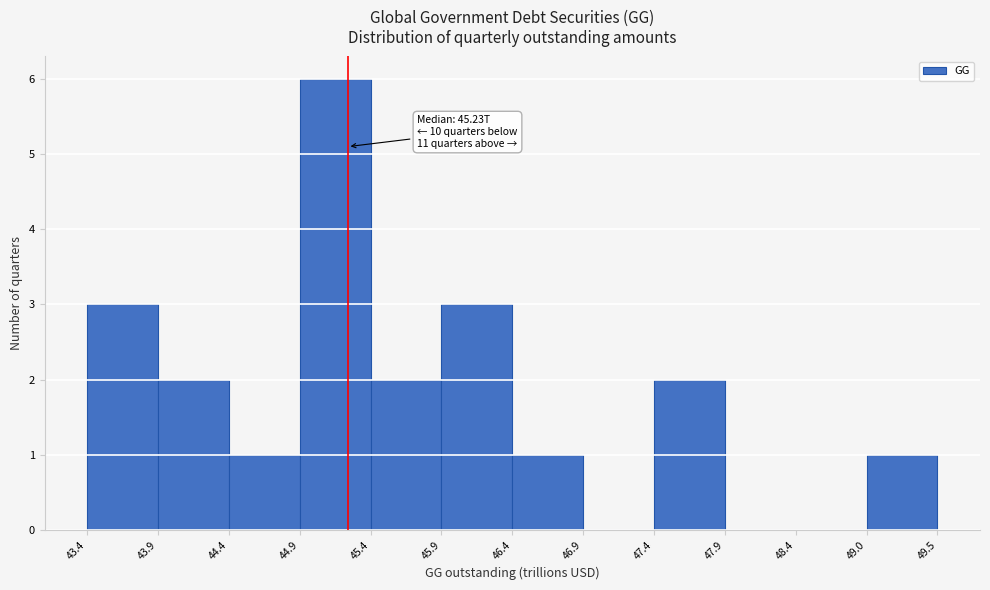

Over which range of the x-axis is the bar tallest?

44.9 to 45.4